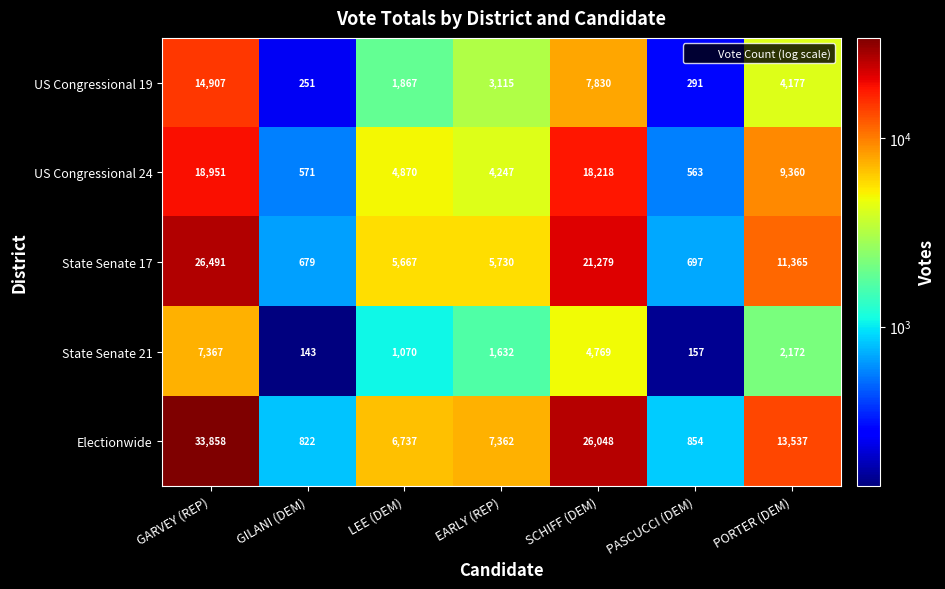

At which label does US Congressional 24 first exceed 4870?

GARVEY (REP)